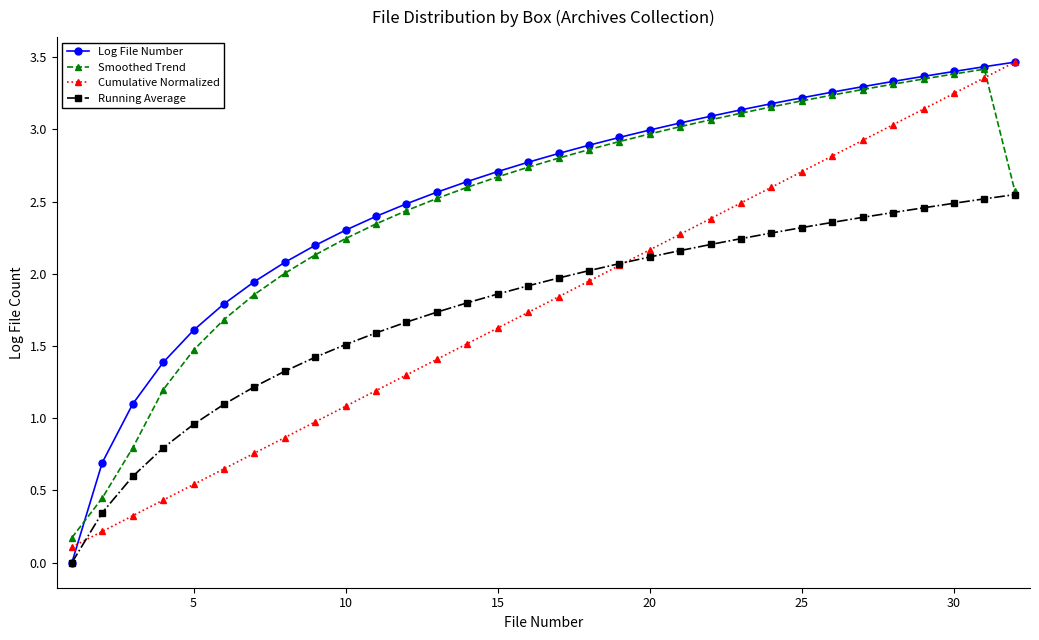

True or false: Cumulative Normalized has more than 1 interior local peaks.

False